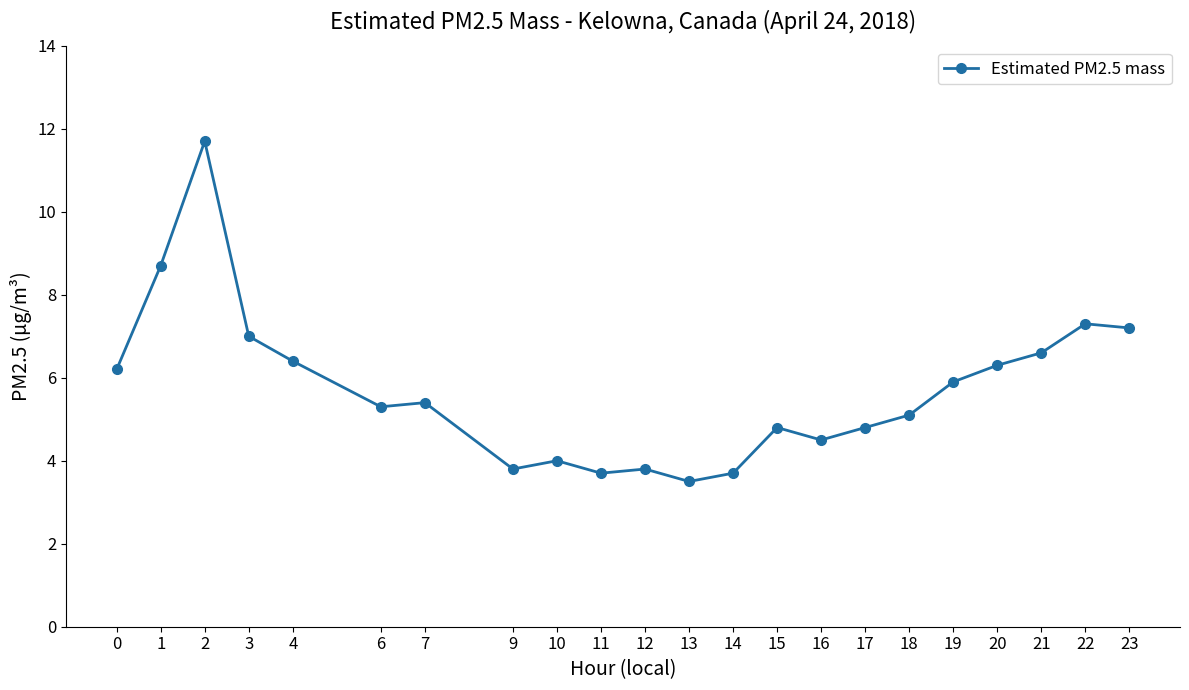

Where is the data nearest to the value 7?

3